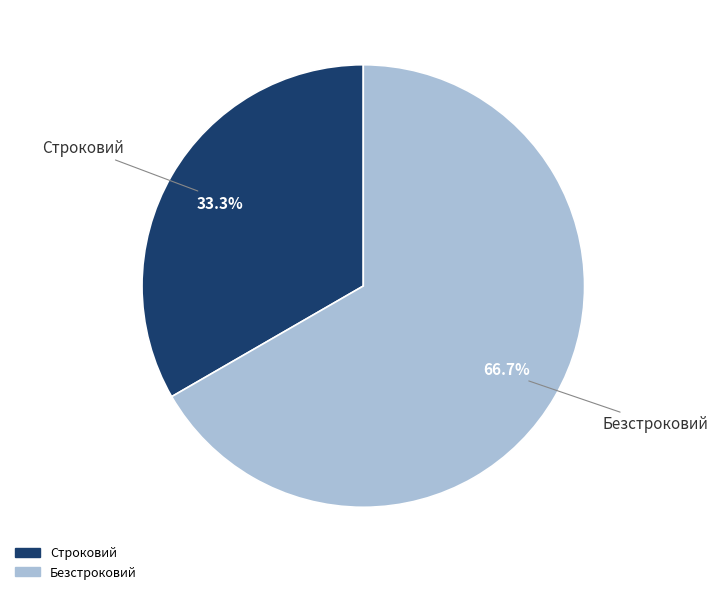

What is the ratio of the value at Безстроковий to the value at Строковий?

2.0